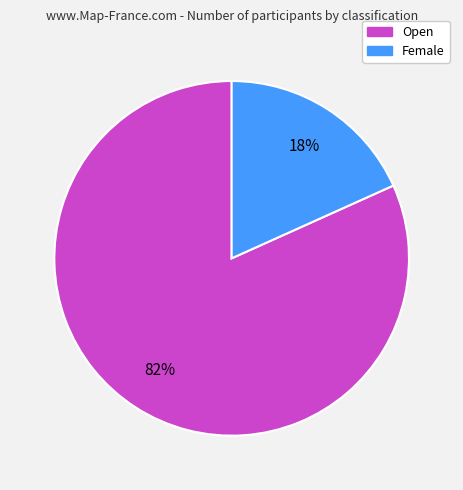

Which has a higher value, Female or Open?

Open